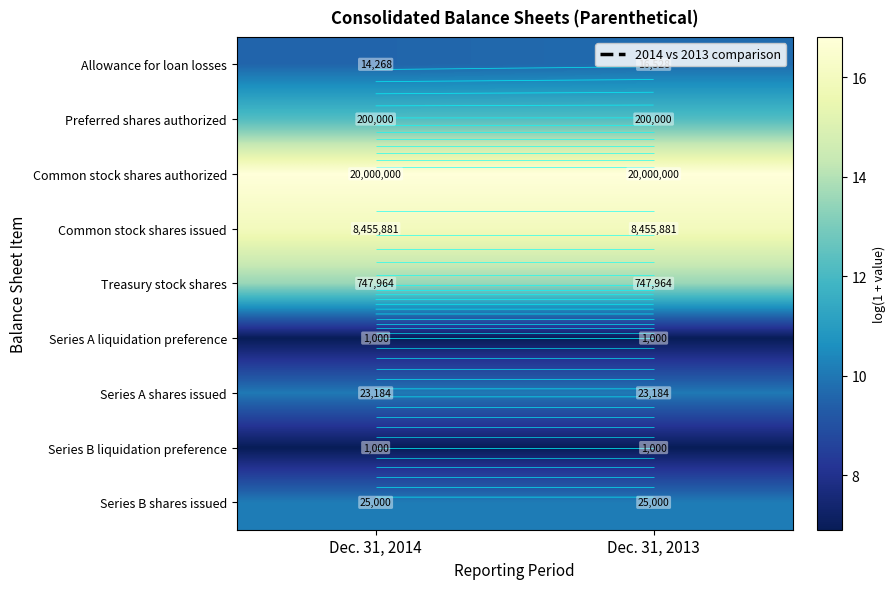

What is the highest value of the row_8 series?

10.1